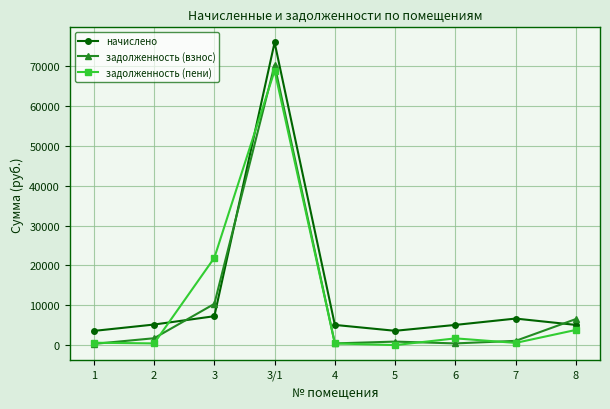

What is the value of the начислено point at the 4th from the left?

76031.3